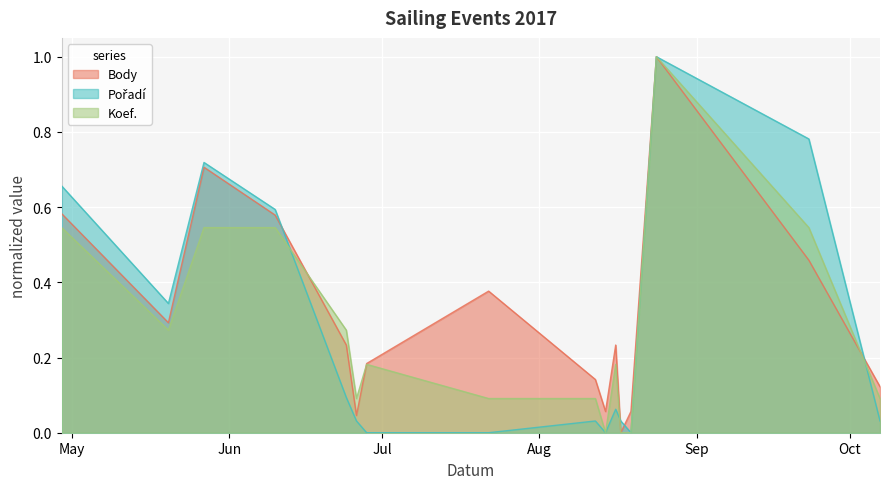

How many lines are shown in the chart?

3